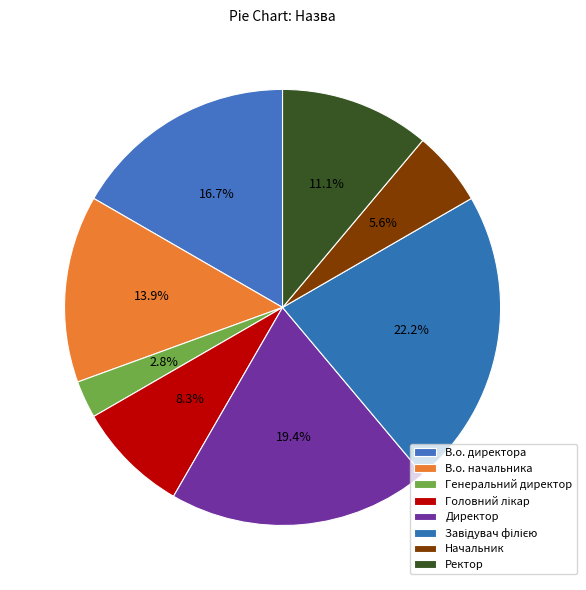

Count the number of slices in the pie.

8